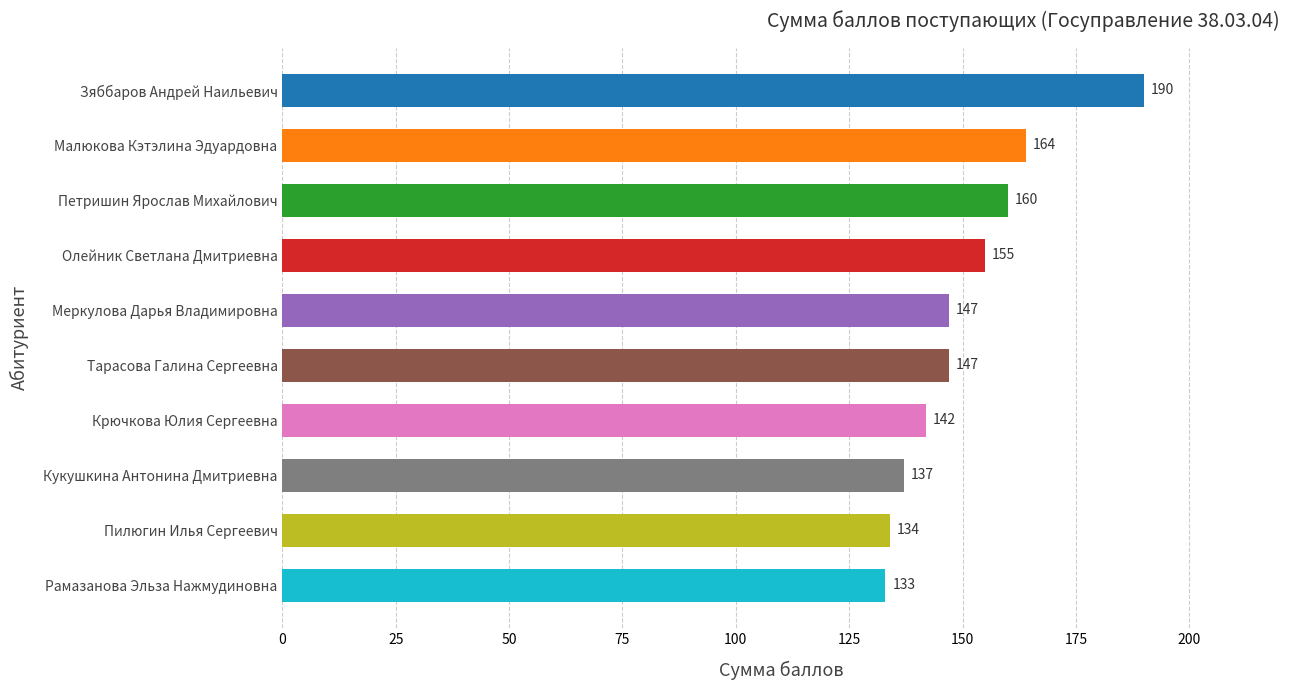

Reading bottom to top, what are all the values shown in this chart?

133	134	137	142	147	147	155	160	164	190